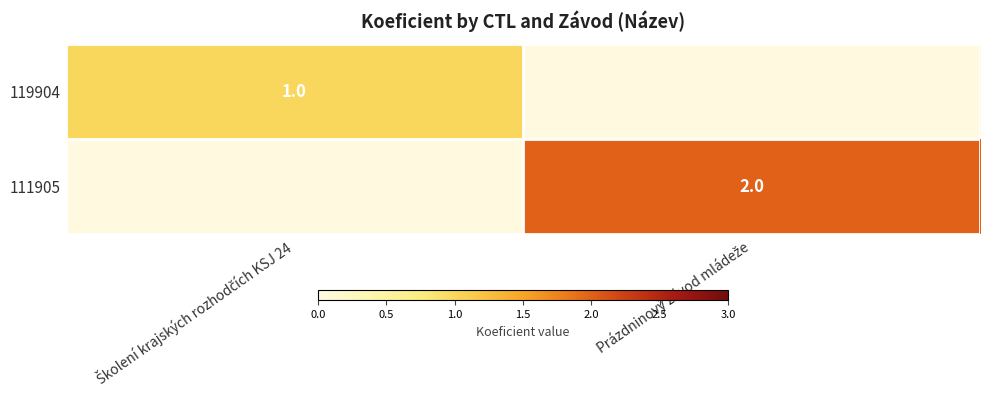

What is the sum of the 111905 values at Prázdninový závod mládeže and Školení krajských rozhodčích KSJ 24?

2